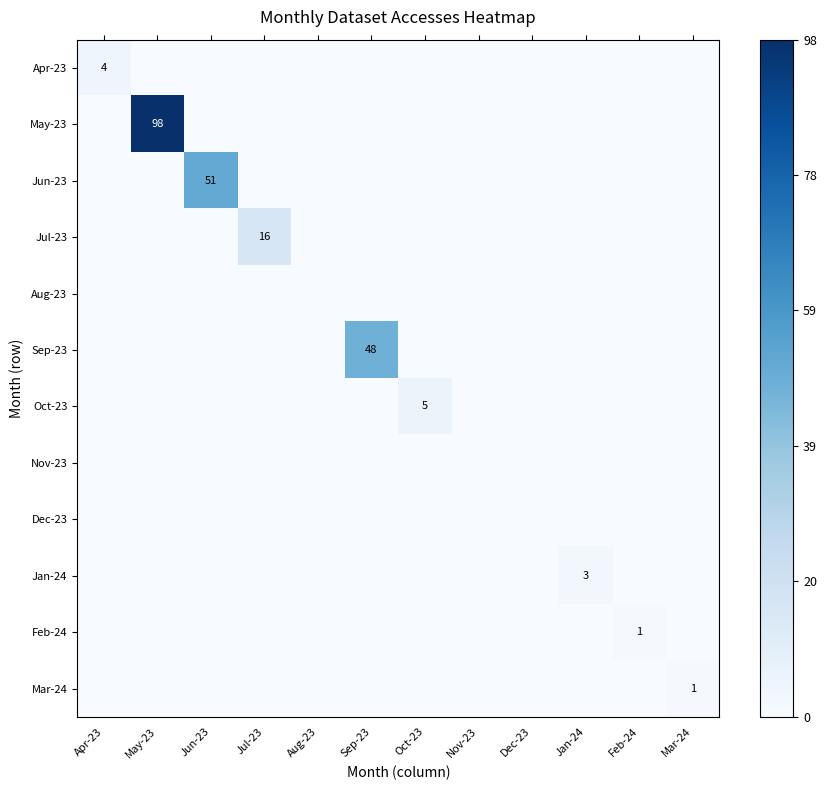

Between May-23 and Sep-23, which is larger?

May-23